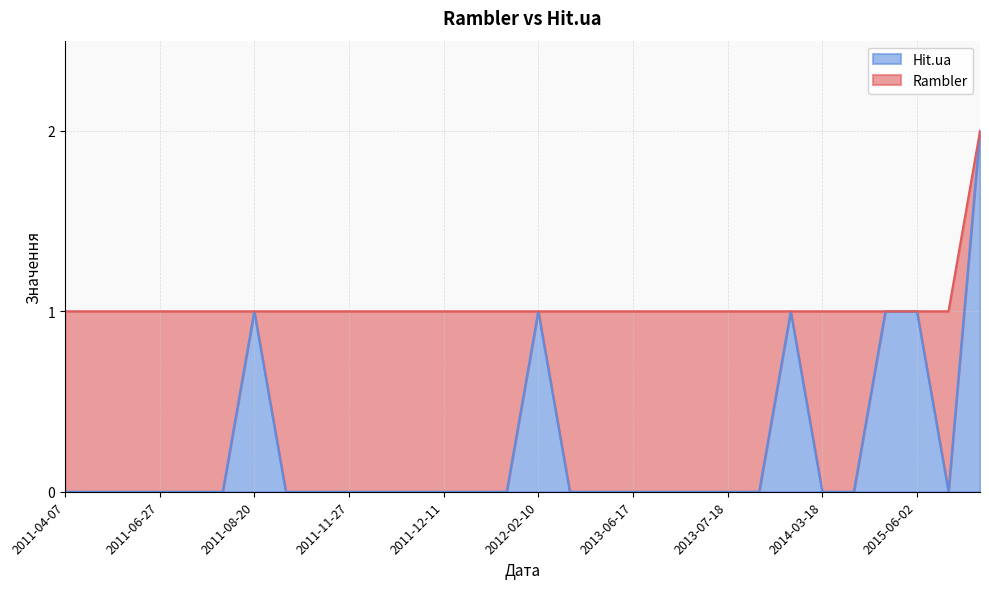

Reading right to left, list all the values displayed in this chart.

2015-10-17=2	2015-07-06=0	2015-06-02=1	2015-05-03=1	2014-11-19=0	2014-03-18=0	2014-01-20=1	2013-12-18=0	2013-07-18=0	2013-07-09=0	2013-07-08=0	2013-06-17=0	2012-10-30=0	2012-03-03=0	2012-02-10=1	2012-01-04=0	2011-12-26=0	2011-12-11=0	2011-12-08=0	2011-11-29=0	2011-11-27=0	2011-10-26=0	2011-10-20=0	2011-08-20=1	2011-08-05=0	2011-08-02=0	2011-06-27=0	2011-04-30=0	2011-04-21=0	2011-04-07=0